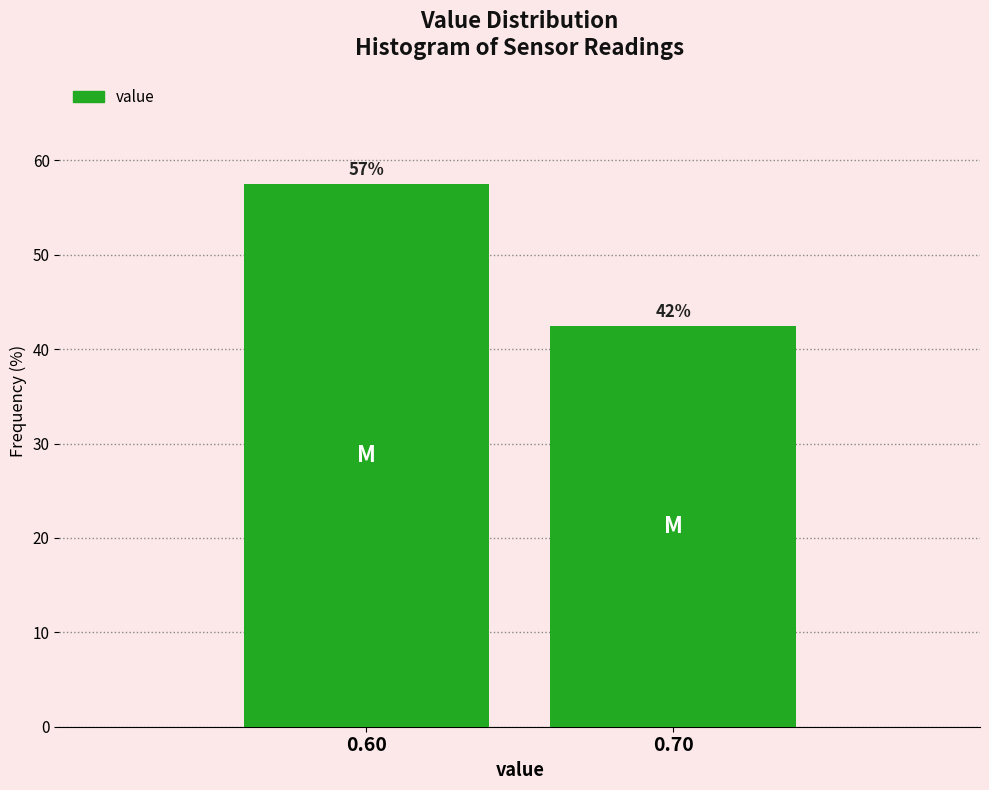

How many bars are there in total?

2